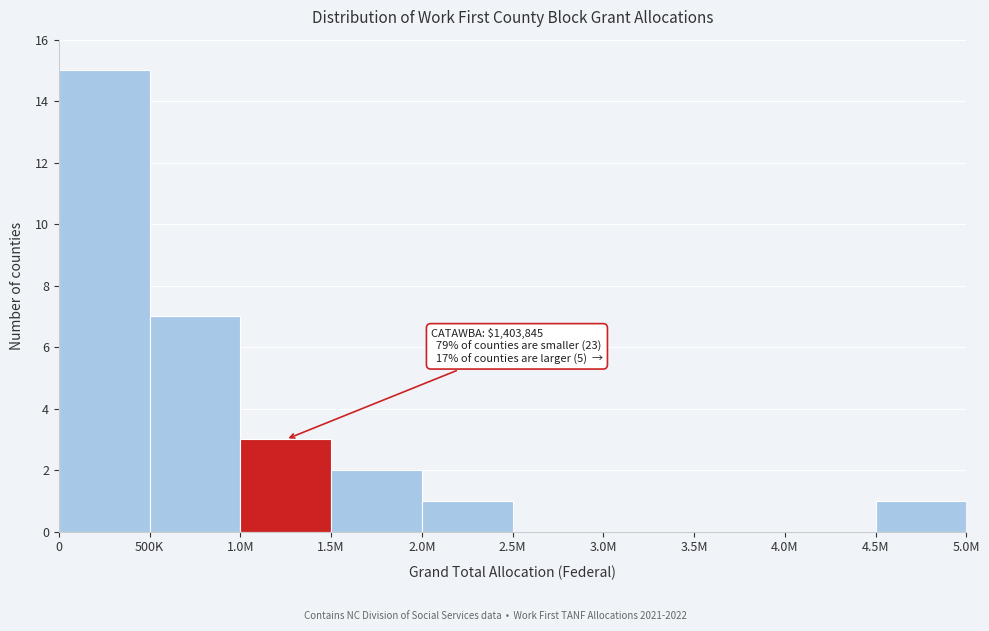

Reading left to right, what are all the values shown in this chart?

0=15	500K=7	1.0M=3	1.5M=2	2.0M=1	2.5M=0	3.0M=0	3.5M=0	4.0M=0	4.5M=1